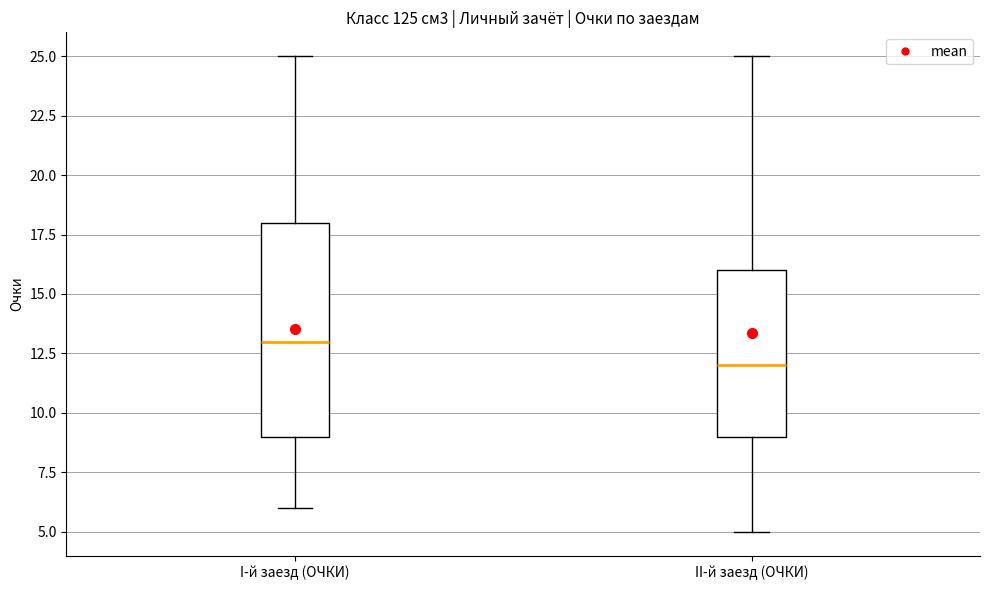

Which box has the lowest median line?

II-й заезд (ОЧКИ)